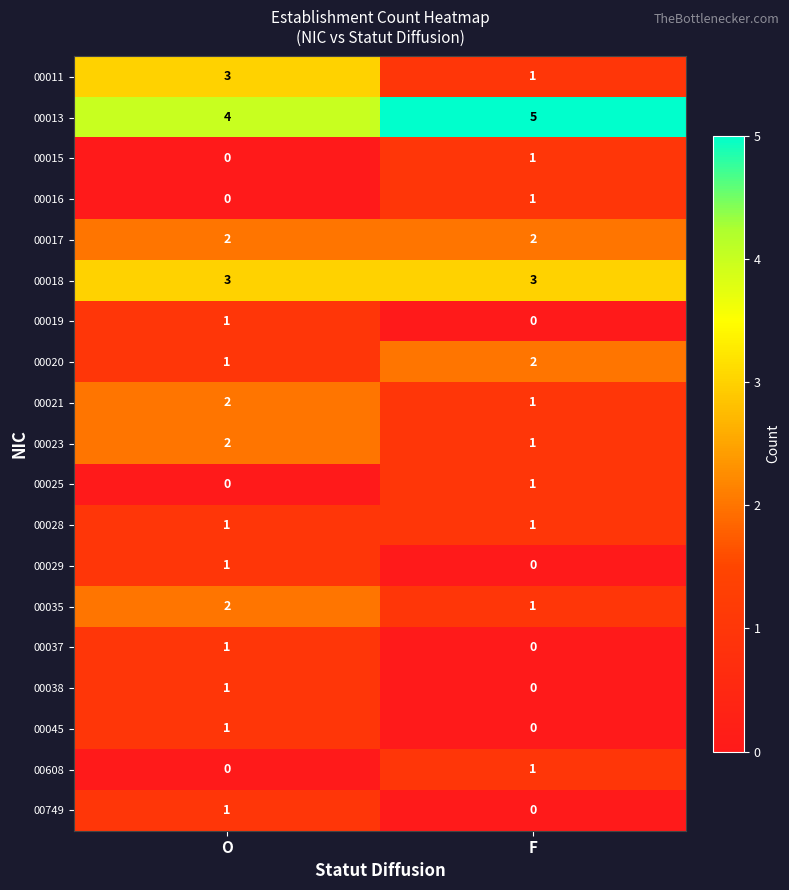

Count the number of data series in this chart.

19